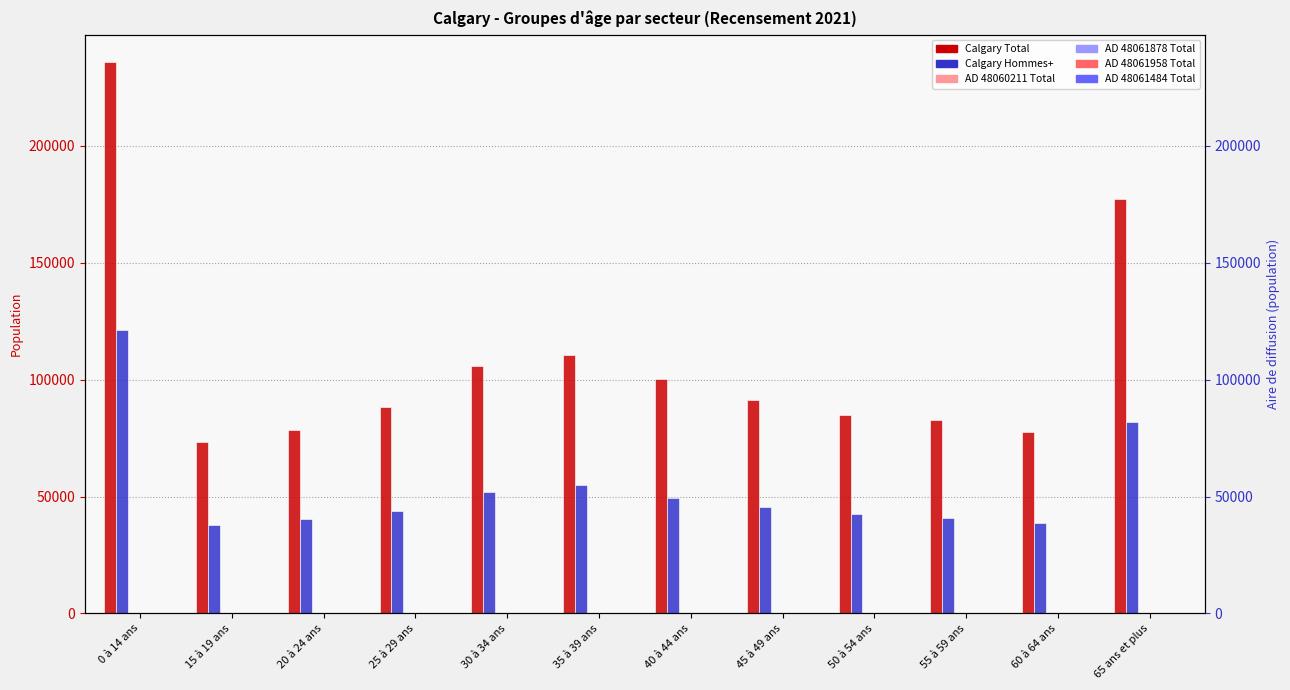

Reading left to right, list all the values displayed in this chart.

Calgary Total: 235855	73490	78365	88385	105960	110765	100080	91385	84725	82570	77790	177405
Calgary Hommes+: 121145	37720	40280	43930	52030	54785	49490	45430	42550	41000	38450	82035
AD 48060211 Total: 90	25	25	25	35	30	35	25	25	45	50	105
AD 48061878 Total: 310	110	115	45	65	95	110	125	120	110	105	140
AD 48061958 Total: 115	30	35	45	25	50	55	45	40	30	25	30
AD 48061484 Total: 70	20	30	45	35	30	25	25	30	25	25	55